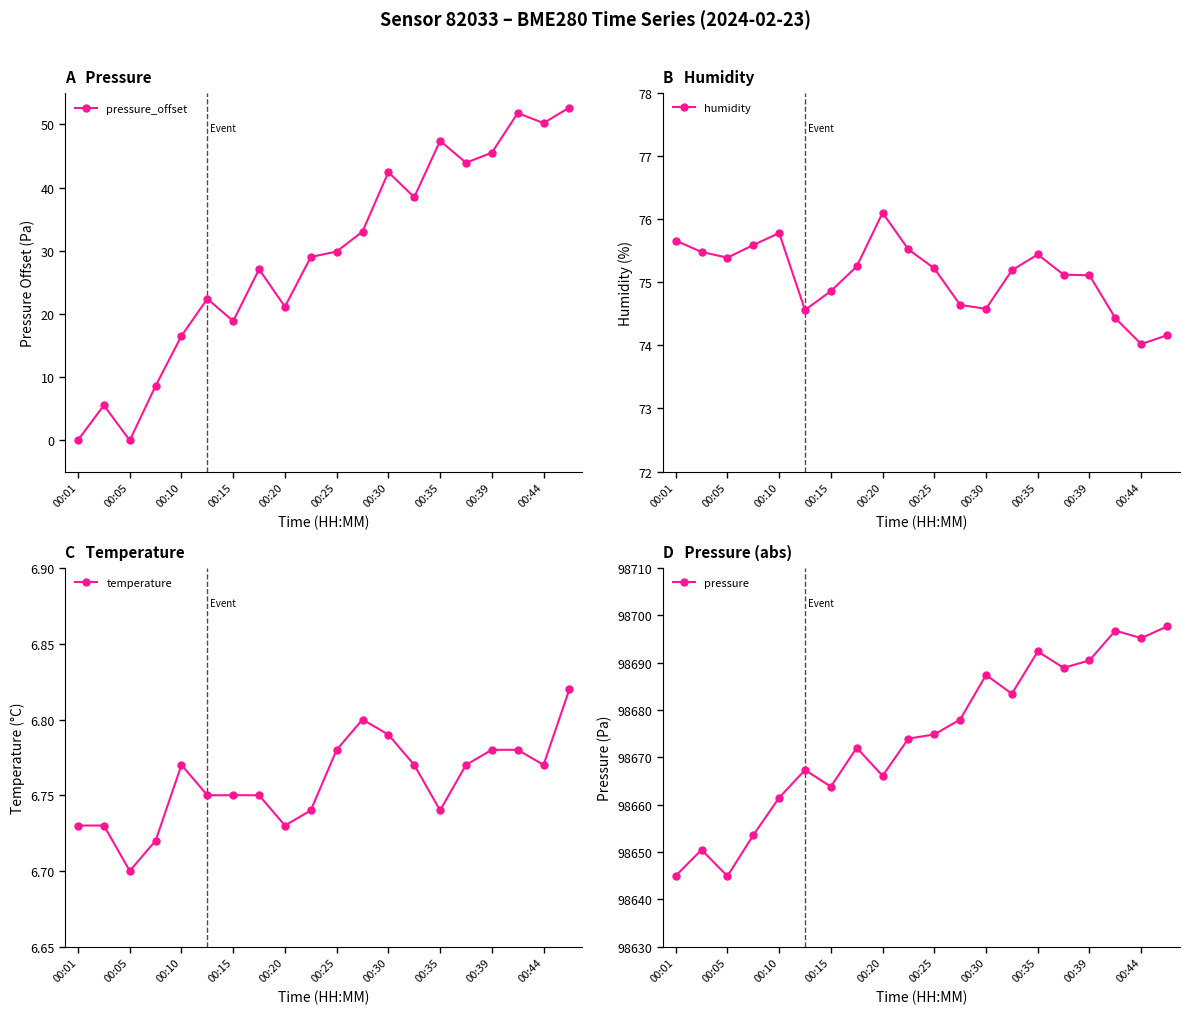

True or false: pressure_offset has more than 2 points higher than both neighbors.

True